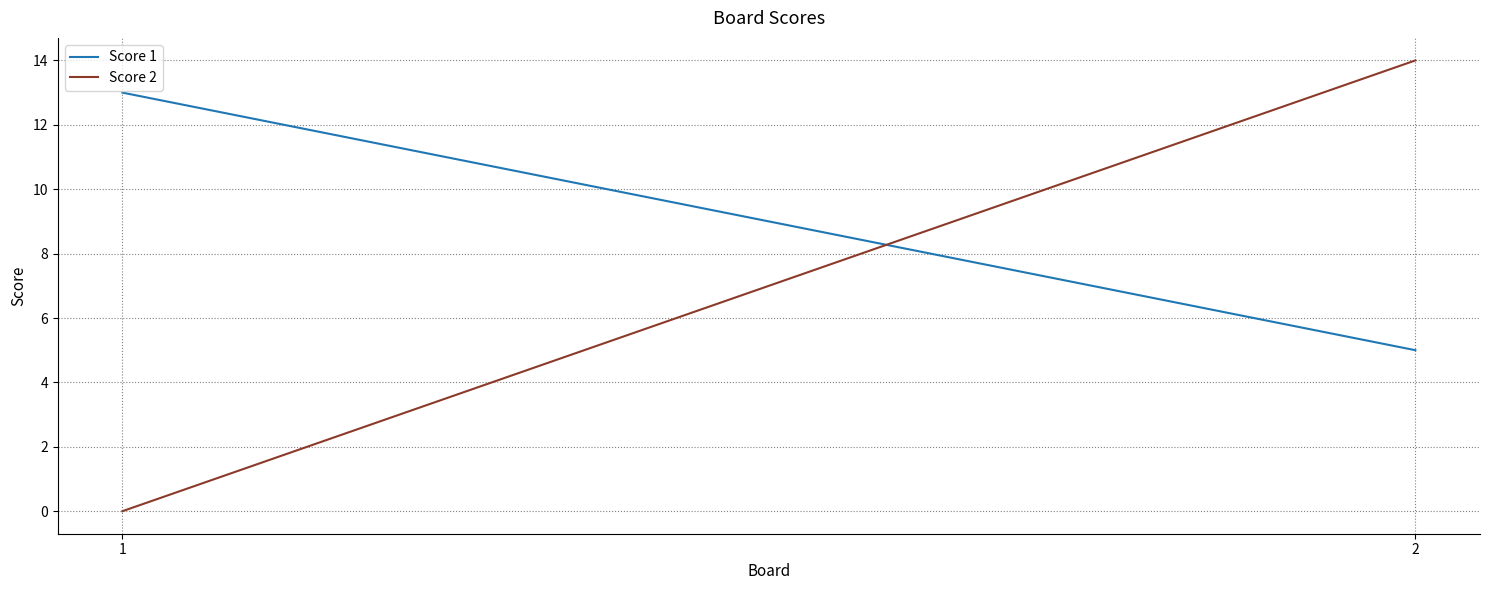

Is this an area chart (filled region under the line)?

No